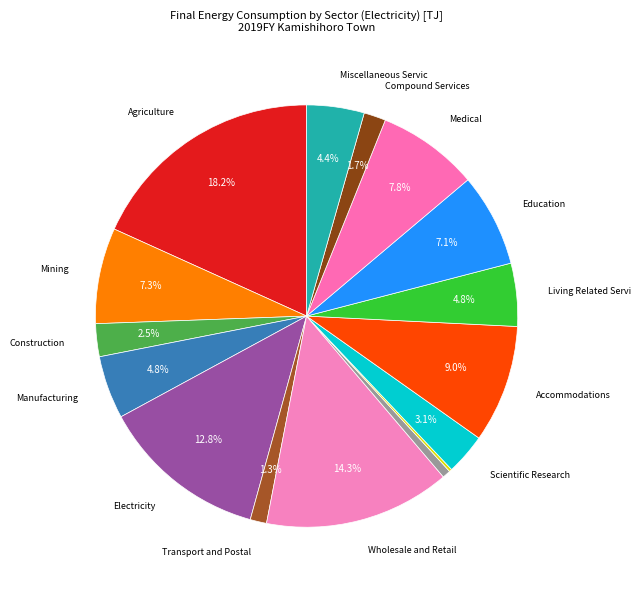

Rank the categories by value from highest to lowest.

Agriculture, Forestry and Fishery, Wholesale and Retail, Electricity, Gas, Heat Supply and Water, Accommodations, Eating, Medical, Health Care, Mining, Quarrying, Education, Manufacturing, Living Related Services, Miscellaneous Services, Scientific Research, Construction, Compound Services, Transport and Postal, Finance and Insurance, Real Estate